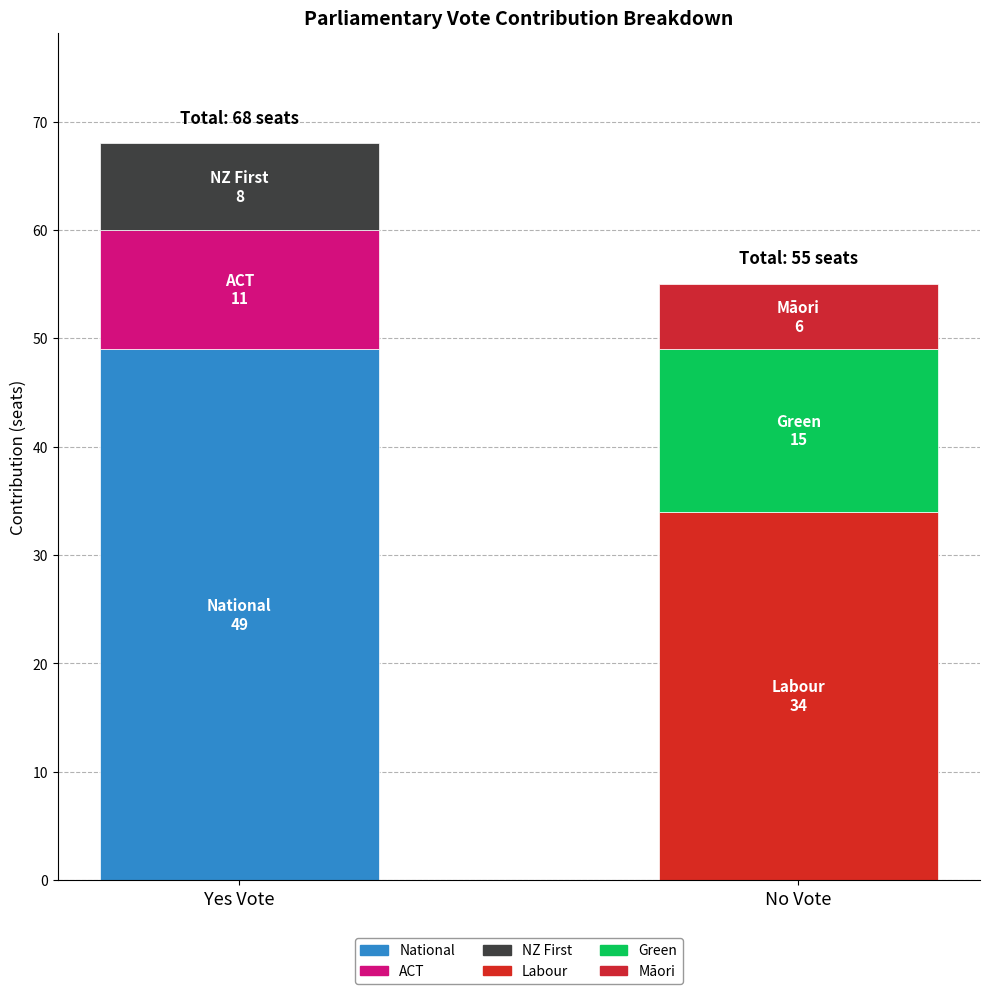

Which has a higher value, Labour or Green?

Labour